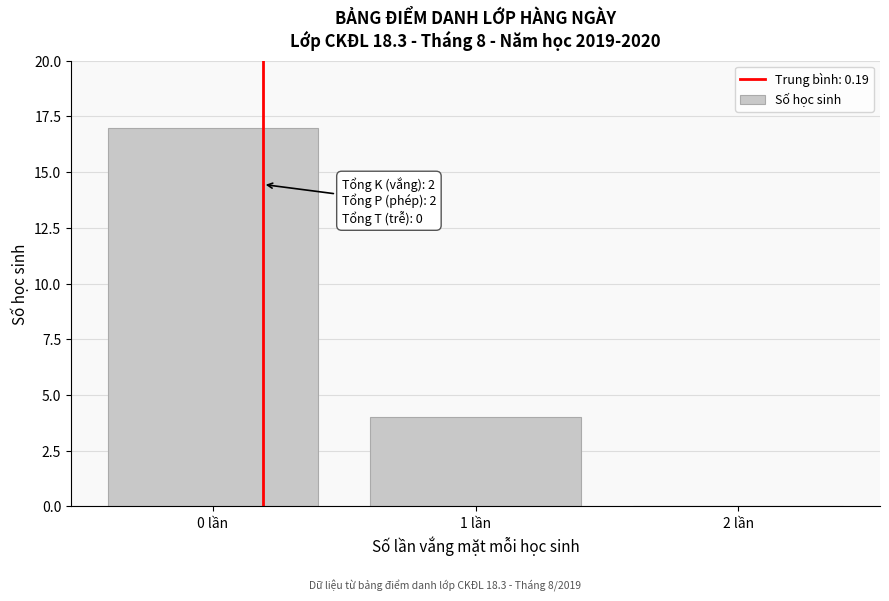

Reading left to right, what are all the values shown in this chart?

0 lần=17	1 lần=4	2 lần=0